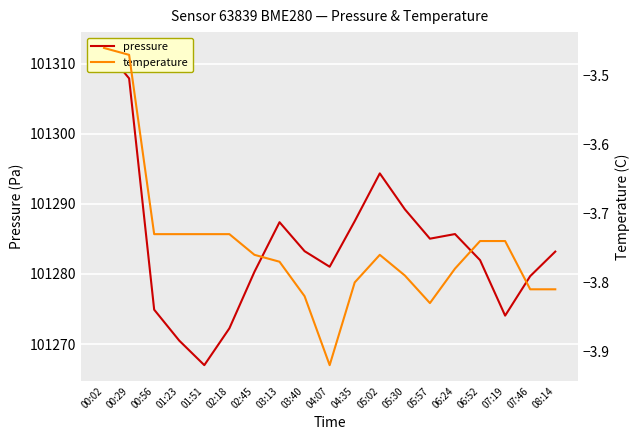

Reading left to right, list all the values displayed in this chart.

pressure: 101312.2	101307.9	101274.9	101270.5	101267.0	101272.2	101280.3	101287.4	101283.2	101281.0	101287.5	101294.3	101289.2	101285.0	101285.7	101282.0	101274.1	101279.7	101283.2
temperature: -3.5	-3.5	-3.7	-3.7	-3.7	-3.7	-3.8	-3.8	-3.8	-3.9	-3.8	-3.8	-3.8	-3.8	-3.8	-3.7	-3.7	-3.8	-3.8